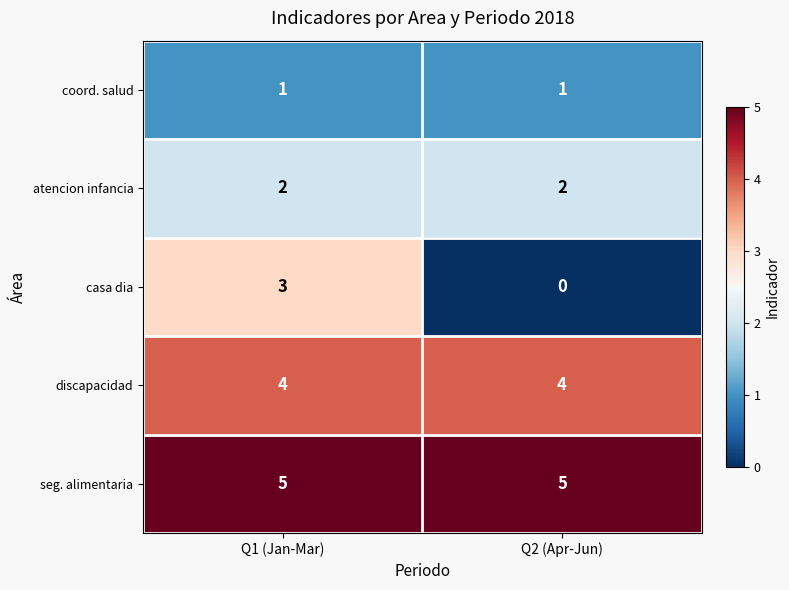

Between Q1 (Jan-Mar) and Q2 (Apr-Jun), which series saw the biggest shift?

casa dia